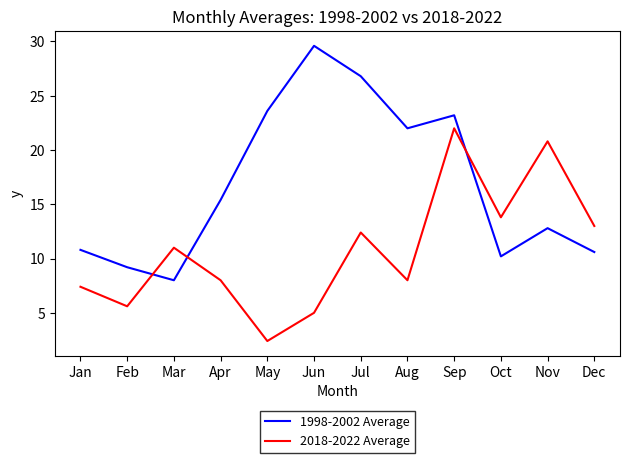

How many interior local valleys does the 2018-2022 Average series have?

4